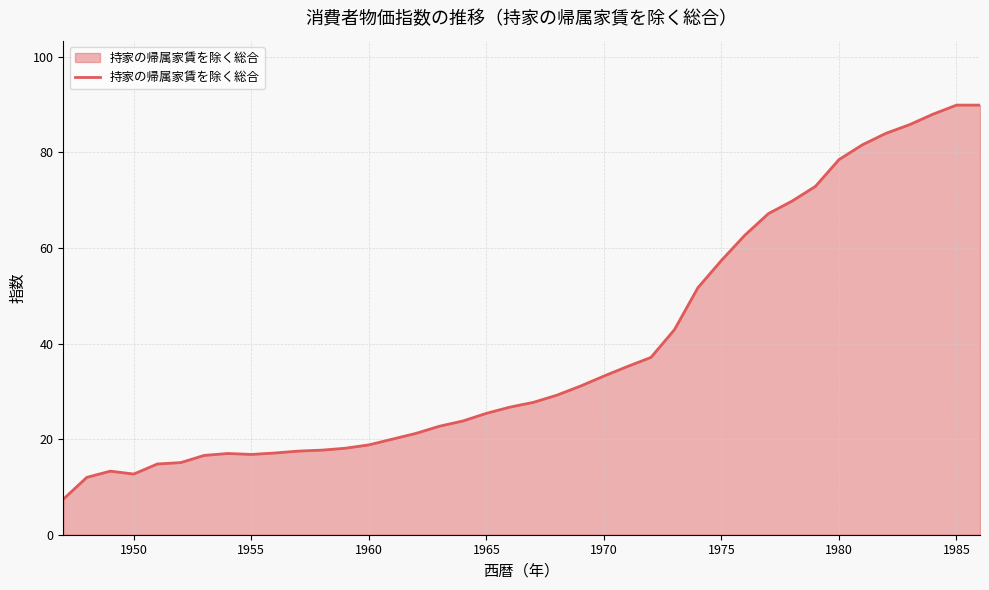

What is the difference between the maximum and minimum values?

82.5